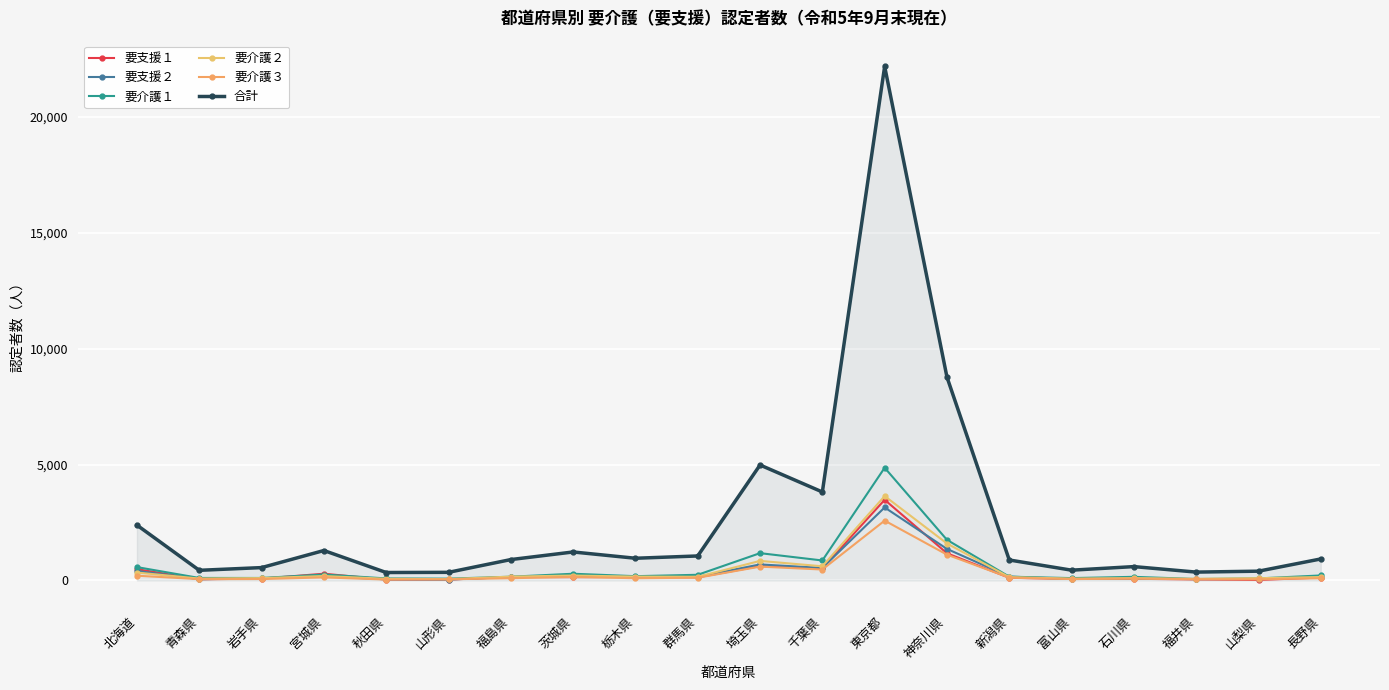

After their last crossing, which series has the higher values: 要支援１ or 要支援２?

要支援２